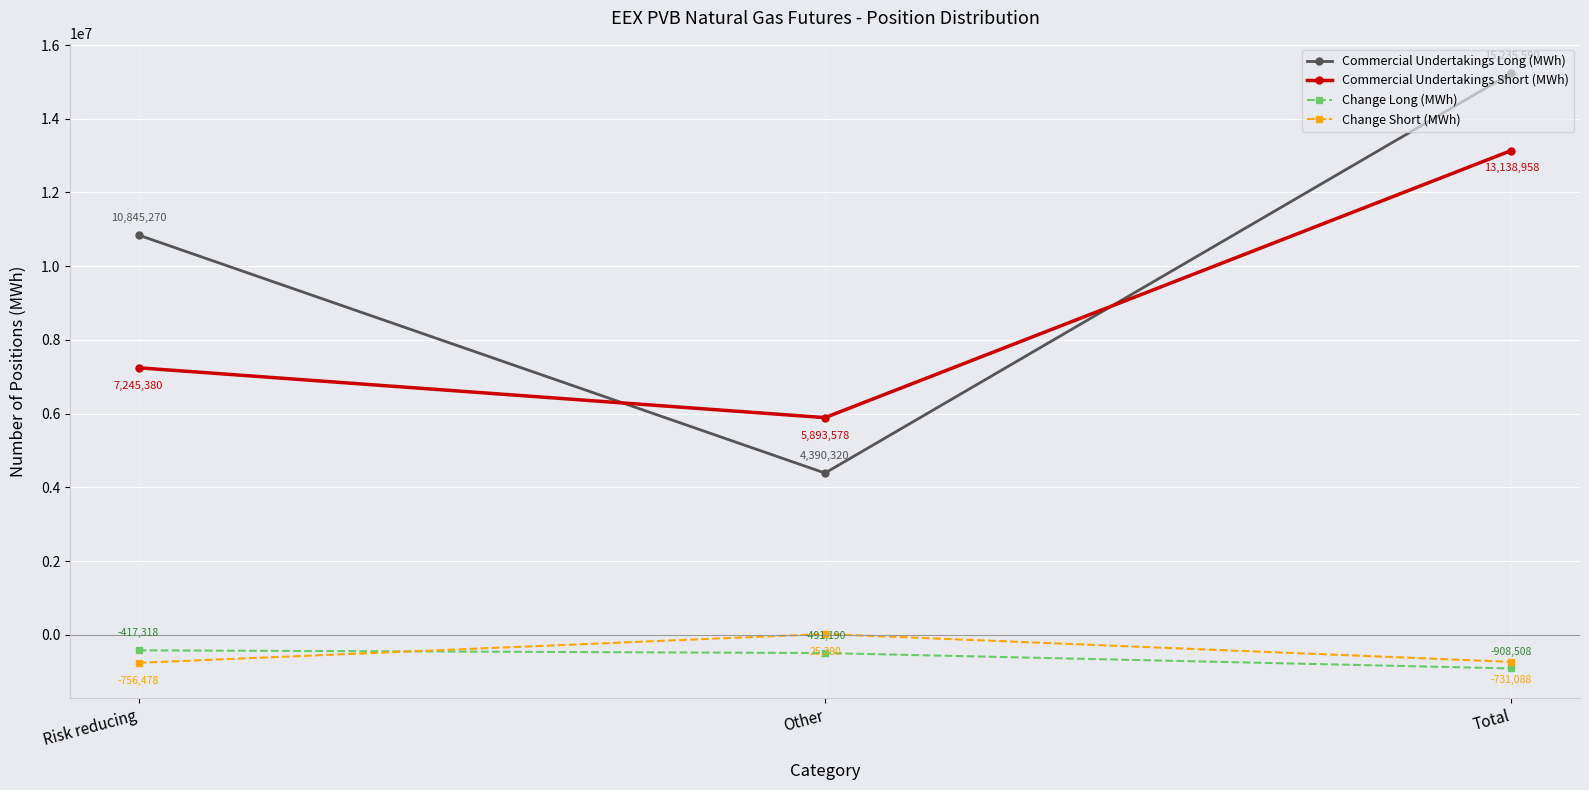

The value of Change Long (MWh) at Risk reducing is -417318. True or false?

True